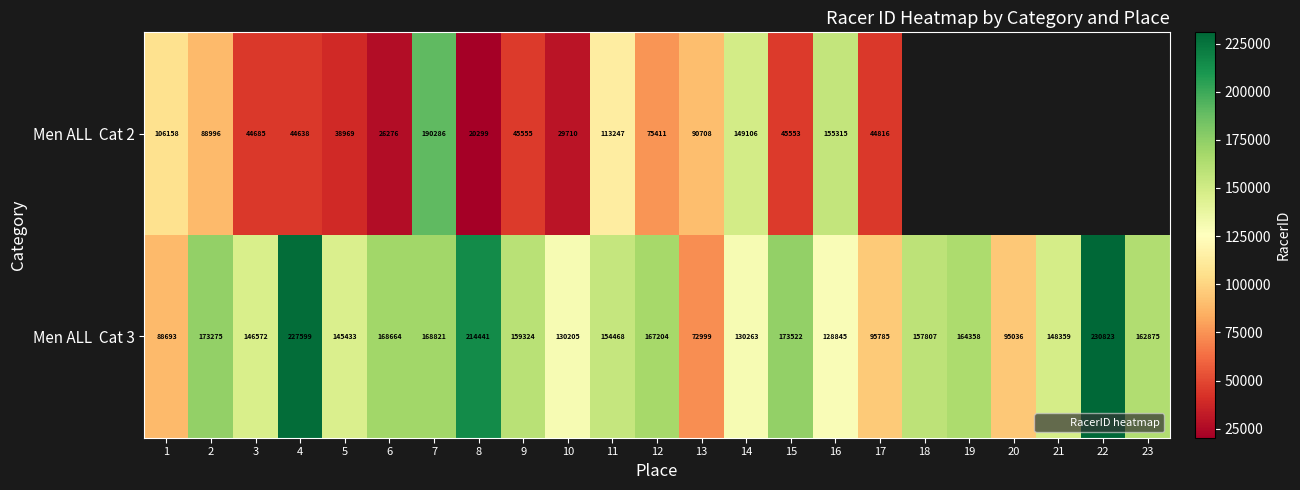

What is the maximum value for Men ALL Cat 2?

190286.0